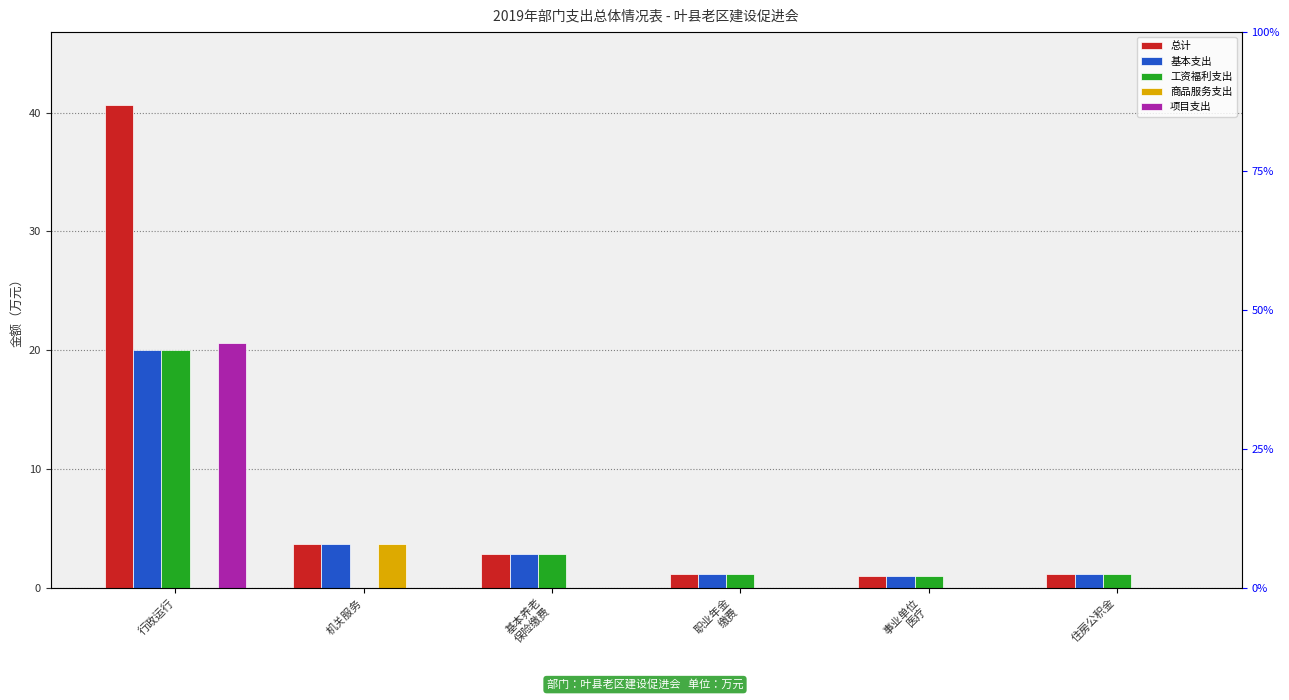

What is the sum of all 工资福利支出 values?

26.1